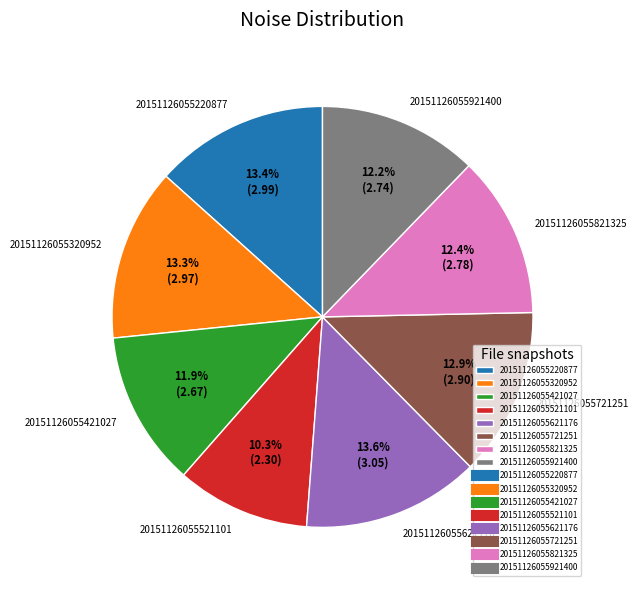

How many segments does this pie chart have?

8